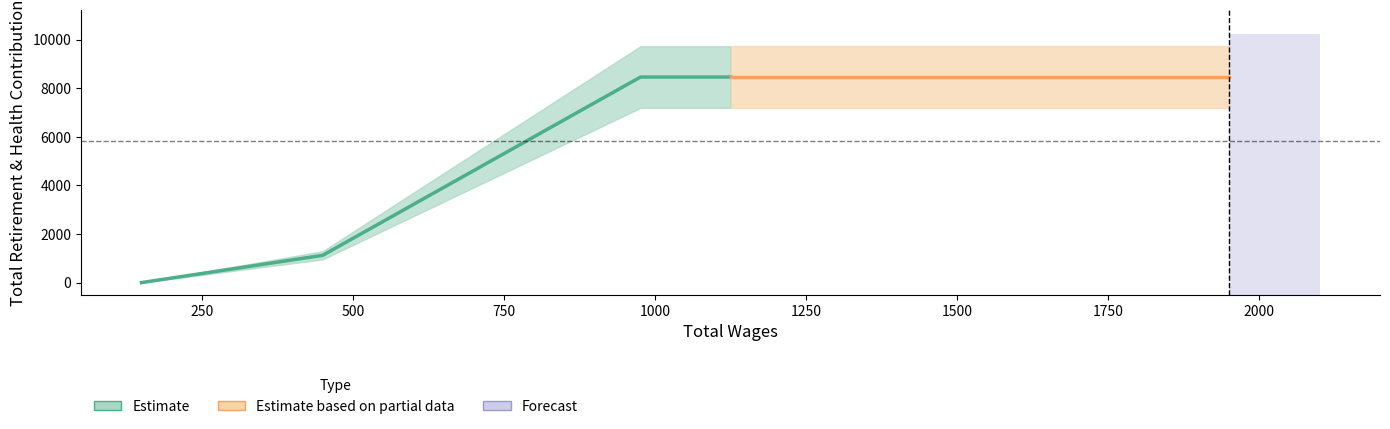

What is the difference between the second highest and second lowest values?

7338